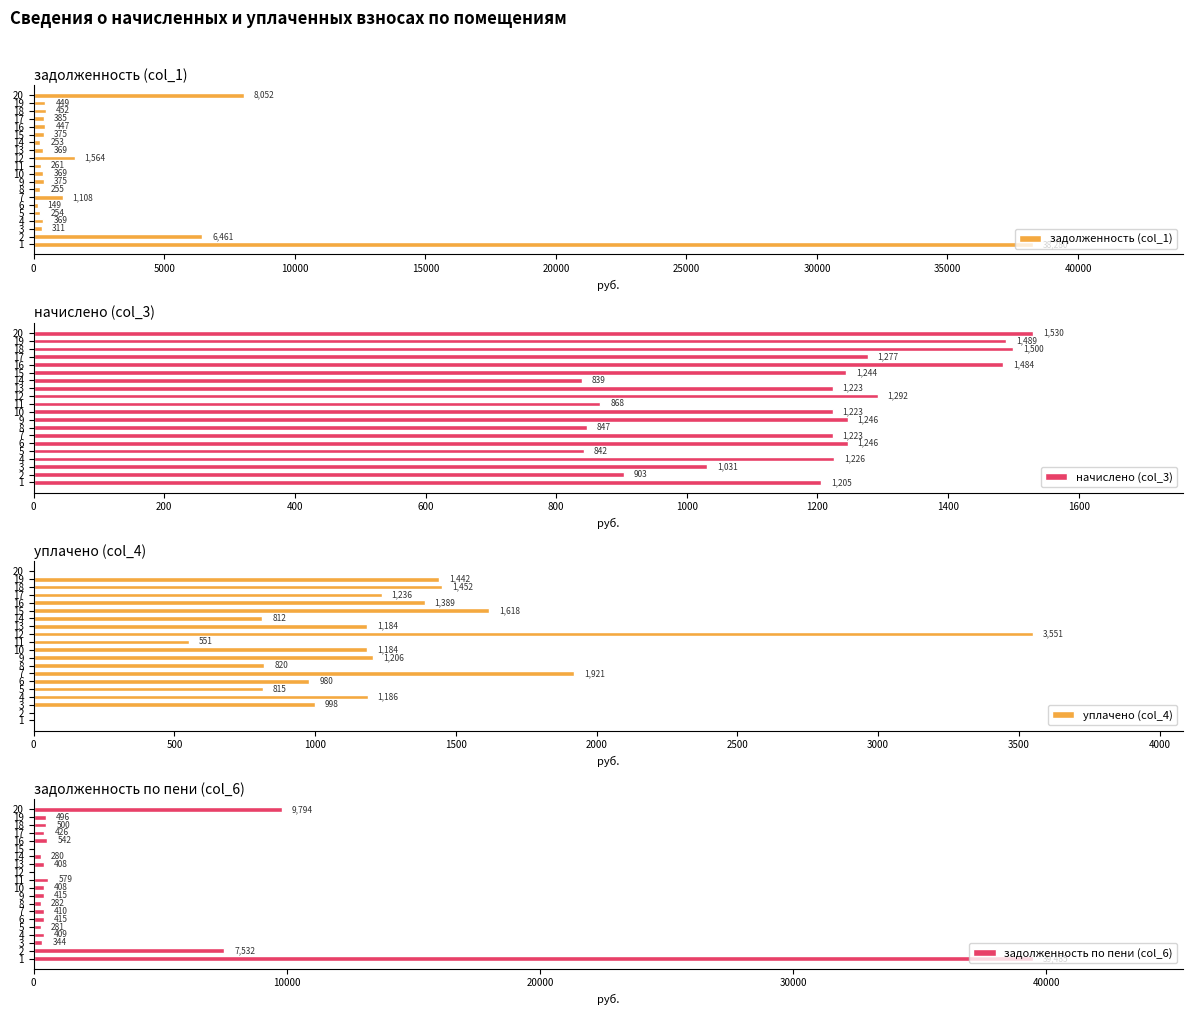

At which label does уплачено (col_4) reach its peak?

12